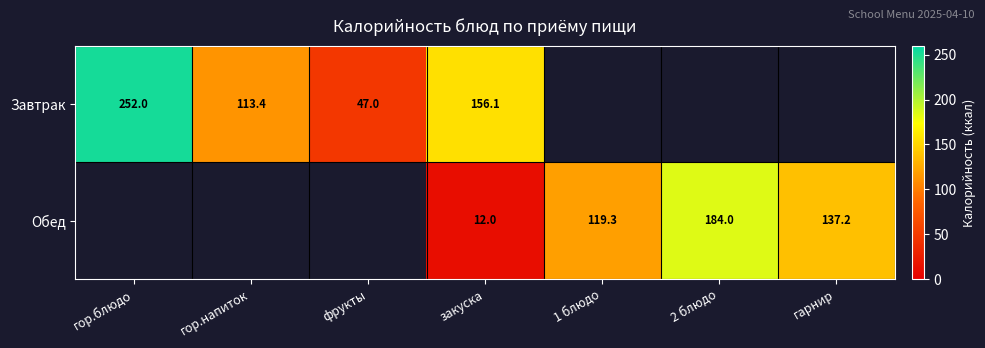

At how many categories does at least one series exceed 32?

7